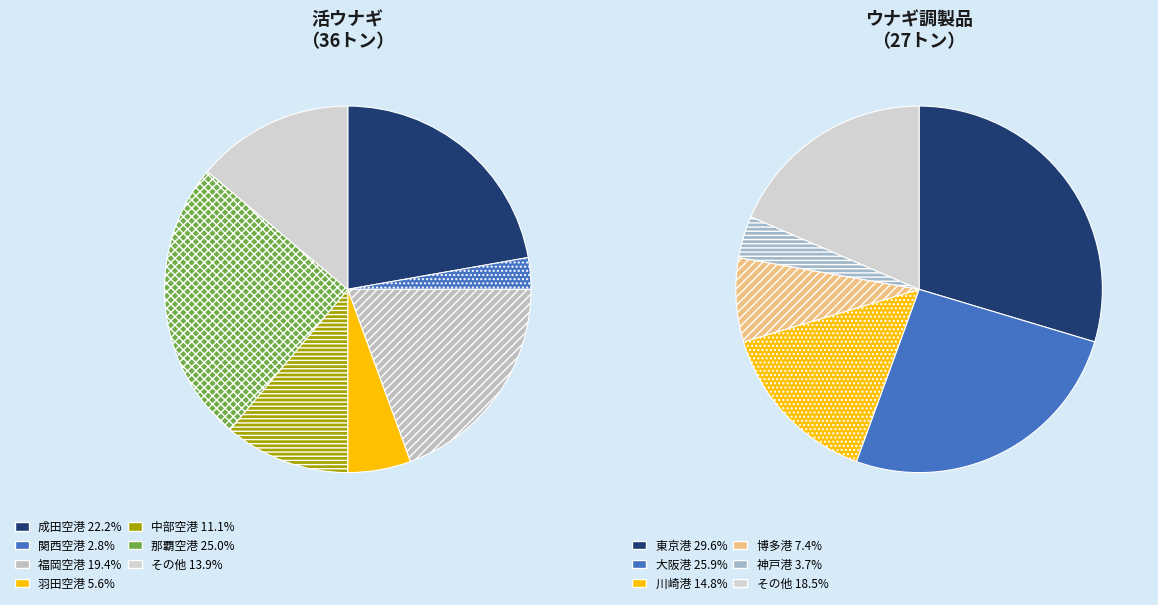

Combined, do 6 and 9 account for over 50%?

No